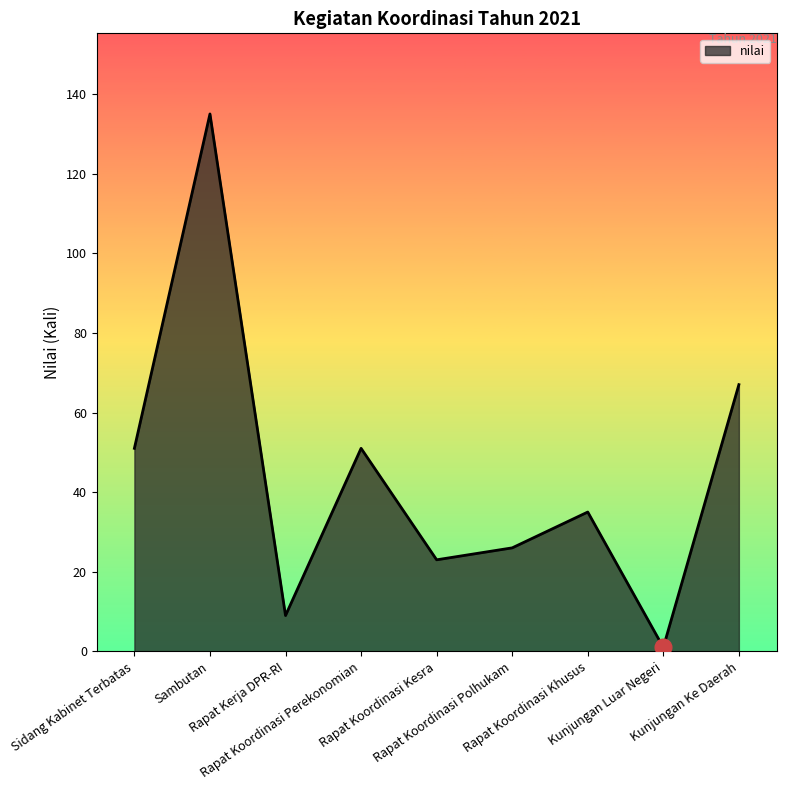

Does the chart have visible grid lines?

No